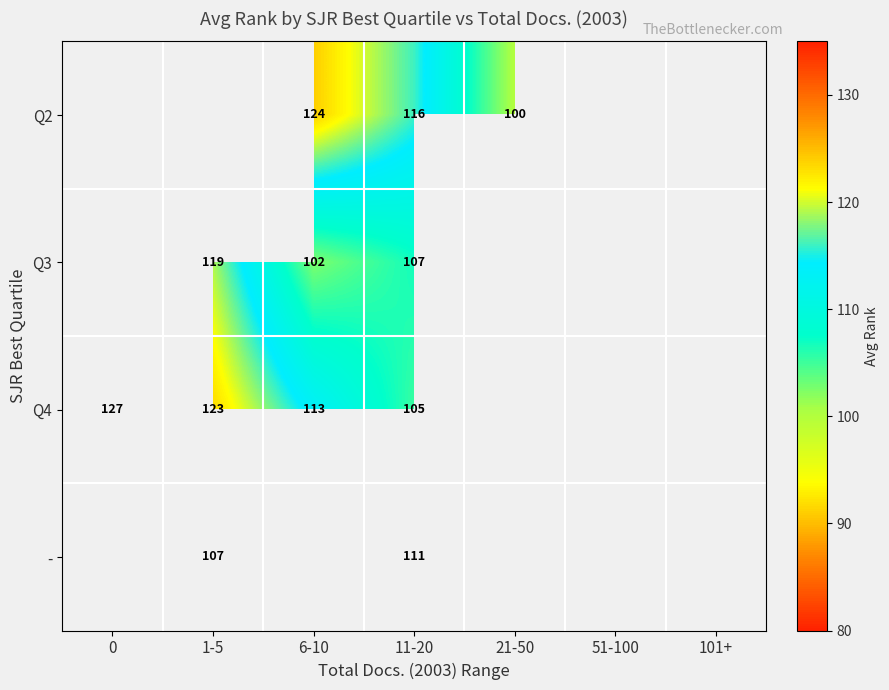

Is the value of Q4 at 11-20 greater than the value of Q2 at 6-10?

No